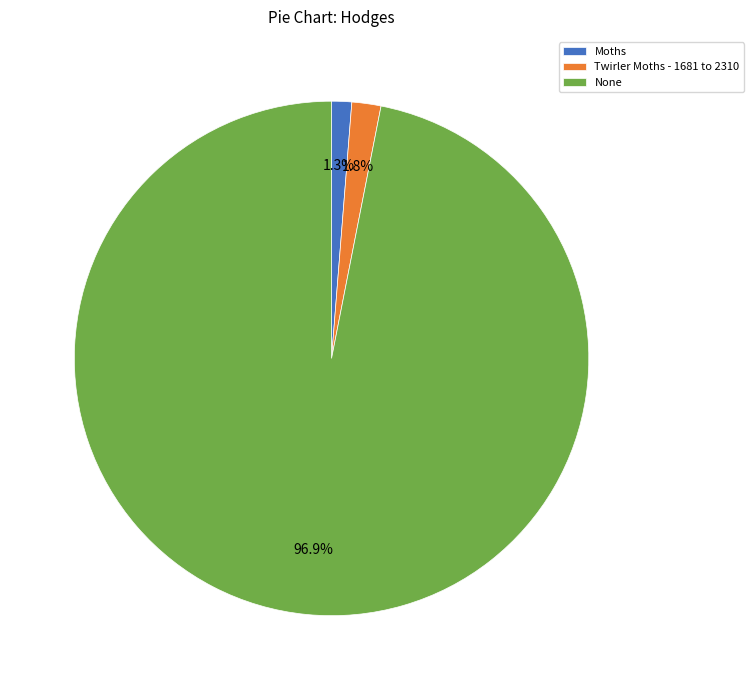

To the nearest percent, what is the combined percentage of Twirler Moths - 1681 to 2310 and Moths?

3%